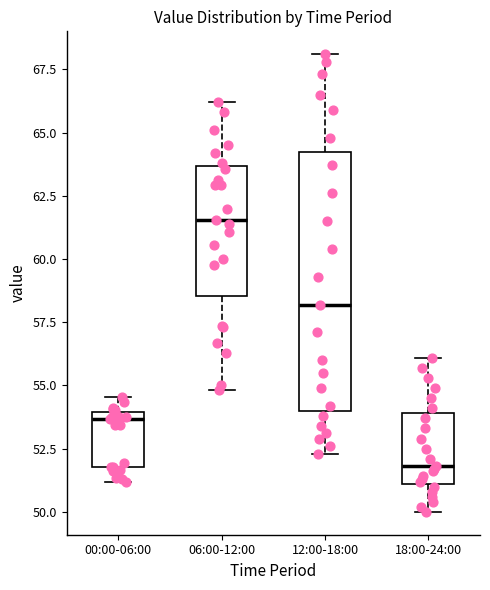

Comparing the boxes themselves (not the whiskers), which one is the tallest?

12:00-18:00